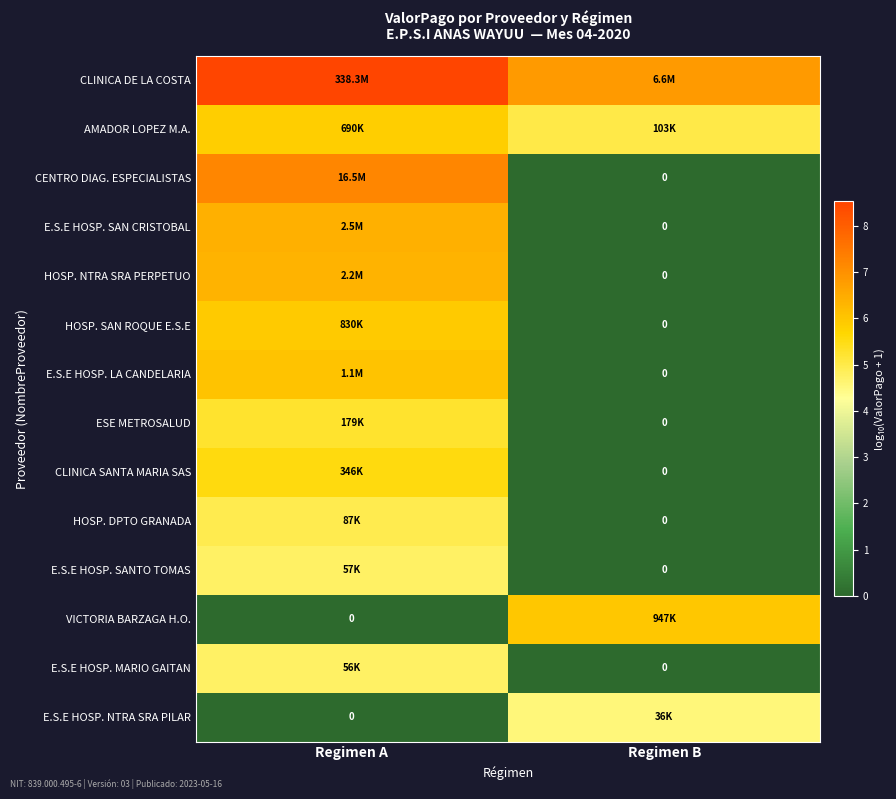

What is the average value of the AMADOR LOPEZ M.A. series?

5.4